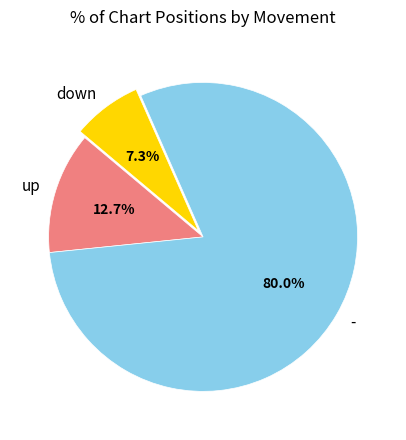

To the nearest percent, what is the average slice percentage?

33%